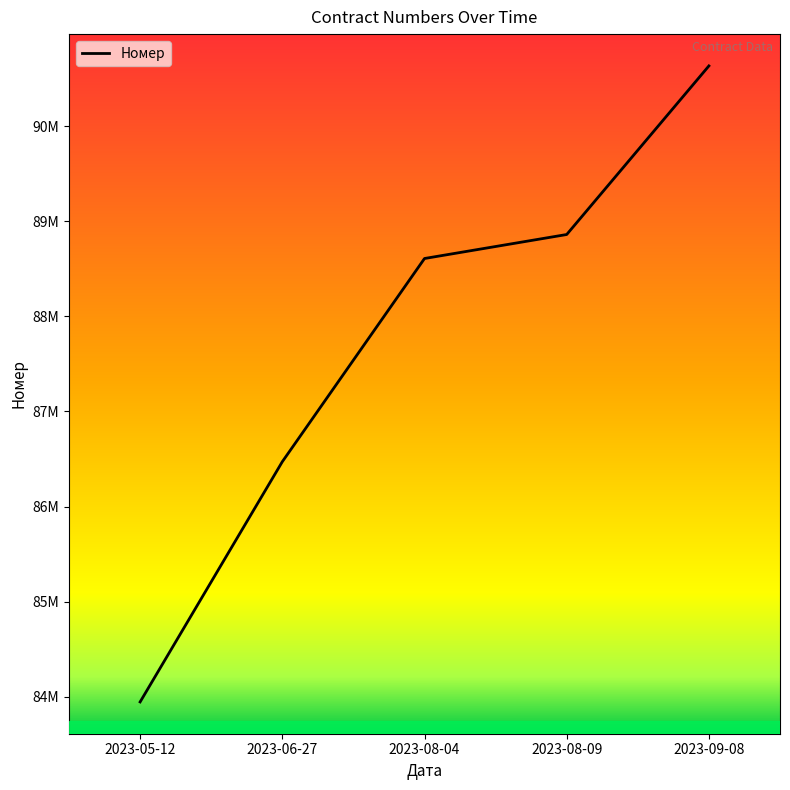

At which label does the data first exceed 88608588?

2023-08-09